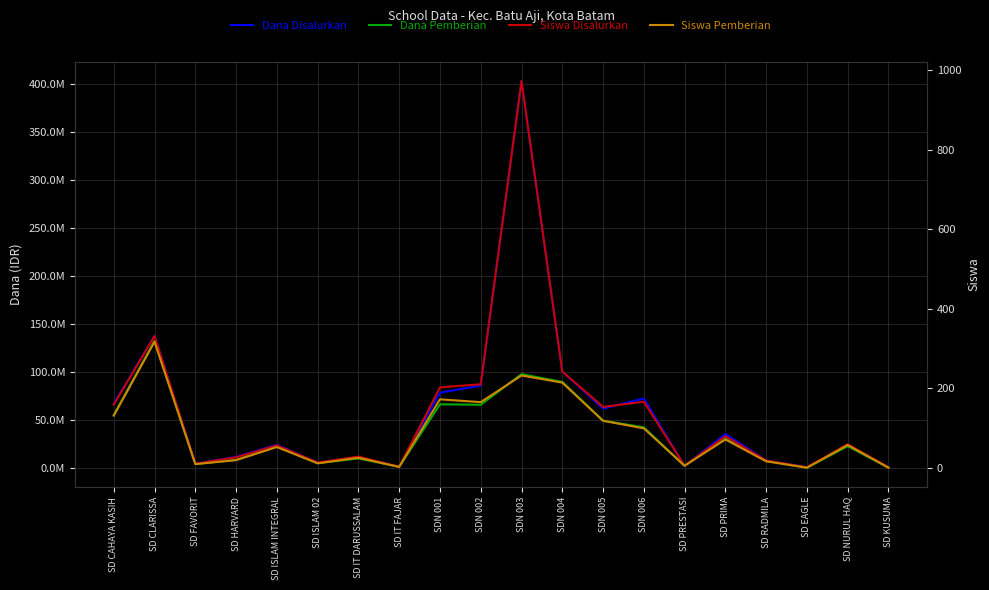

The value of Siswa Pemberian at SDN 005 is 168. True or false?

False